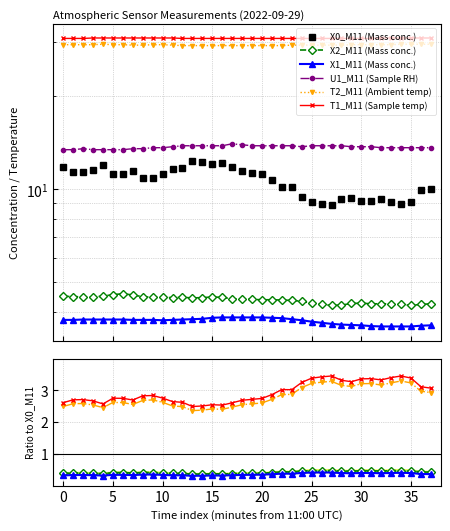

True or false: U1_M11 and X0_M11 cross at least once.

False